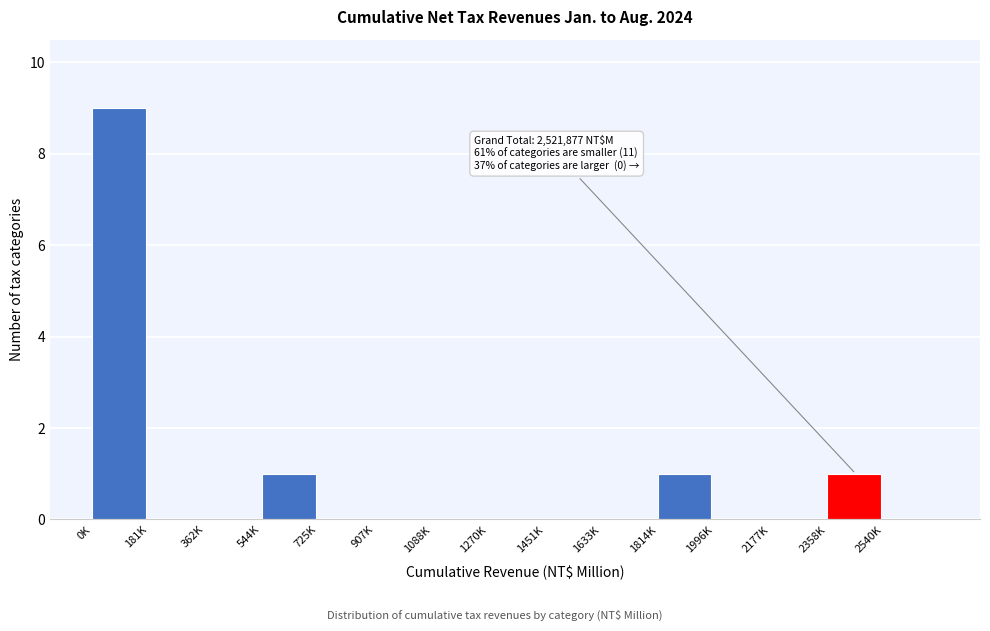

Reading left to right, extract all data points from this chart.

0K=9	181K=0	362K=0	544K=1	725K=0	907K=0	1088K=0	1270K=0	1451K=0	1633K=0	1814K=1	1996K=0	2177K=0	2358K=1	2540K=0